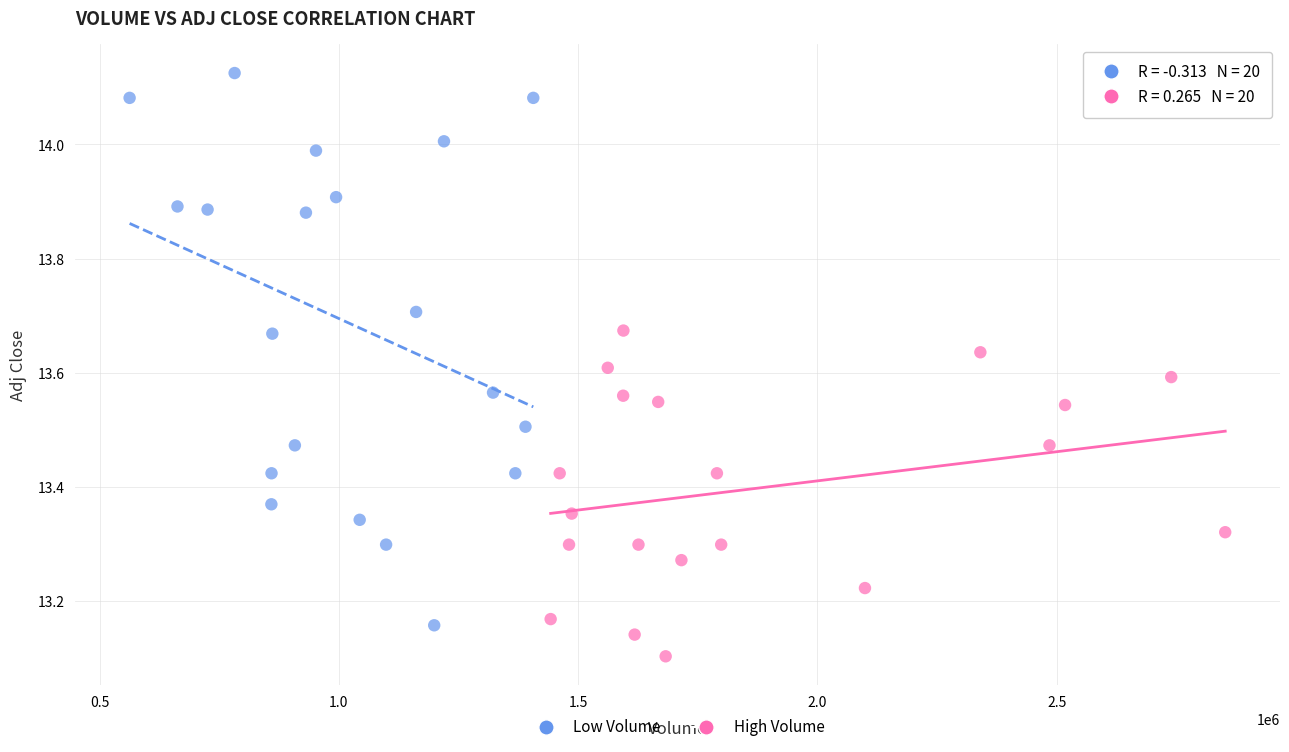

Which series reaches the maximum Y coordinate?

Low Volume